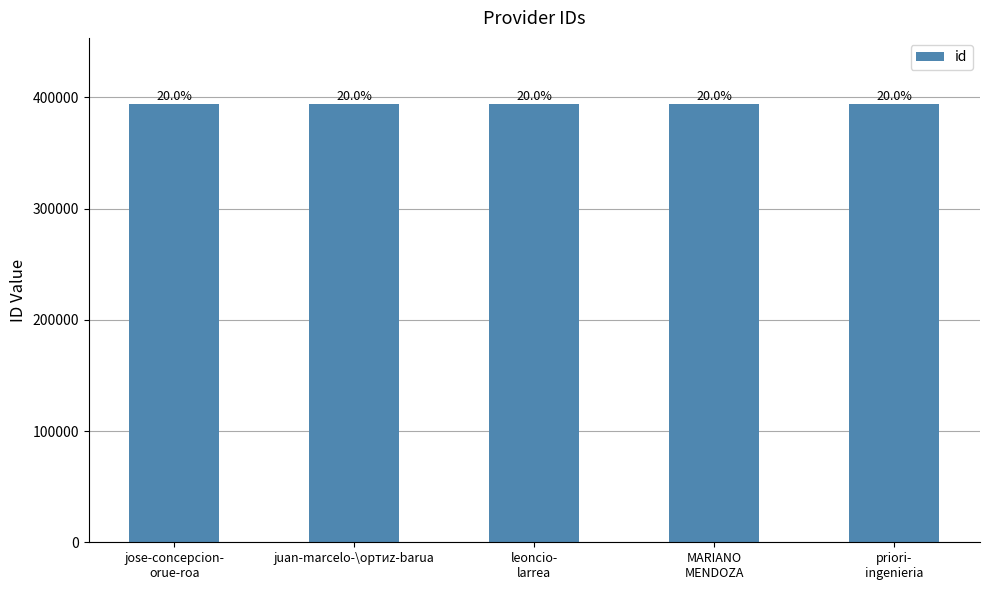

What is the label of the 4th bar from the right?

juan-marcelo-\ортиz-barua